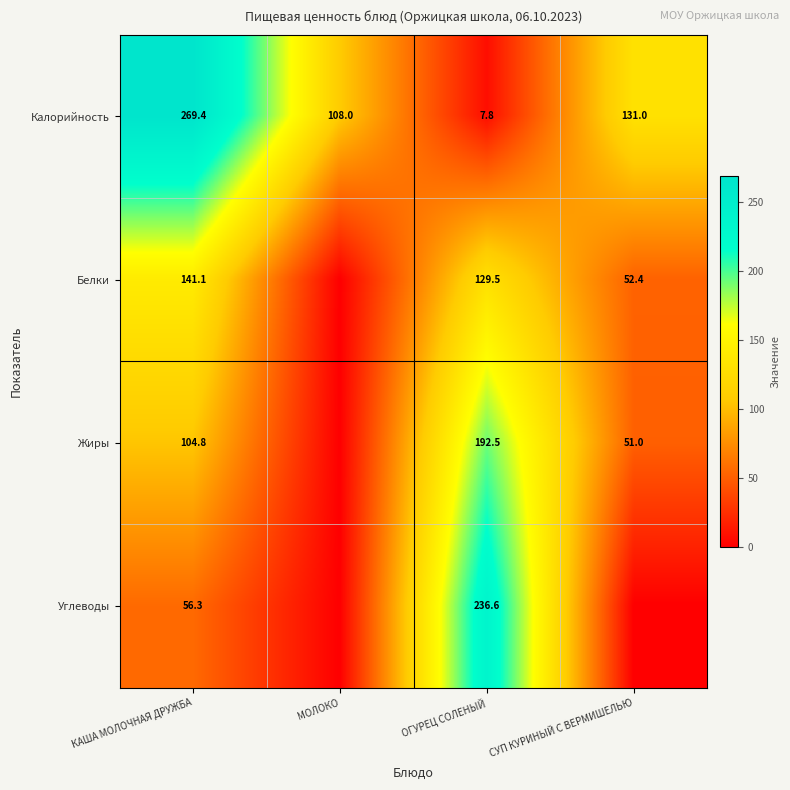

What is the difference between the Углеводы values at ОГУРЕЦ СОЛЕНЫЙ and КАША МОЛОЧНАЯ ДРУЖБА?

180.3